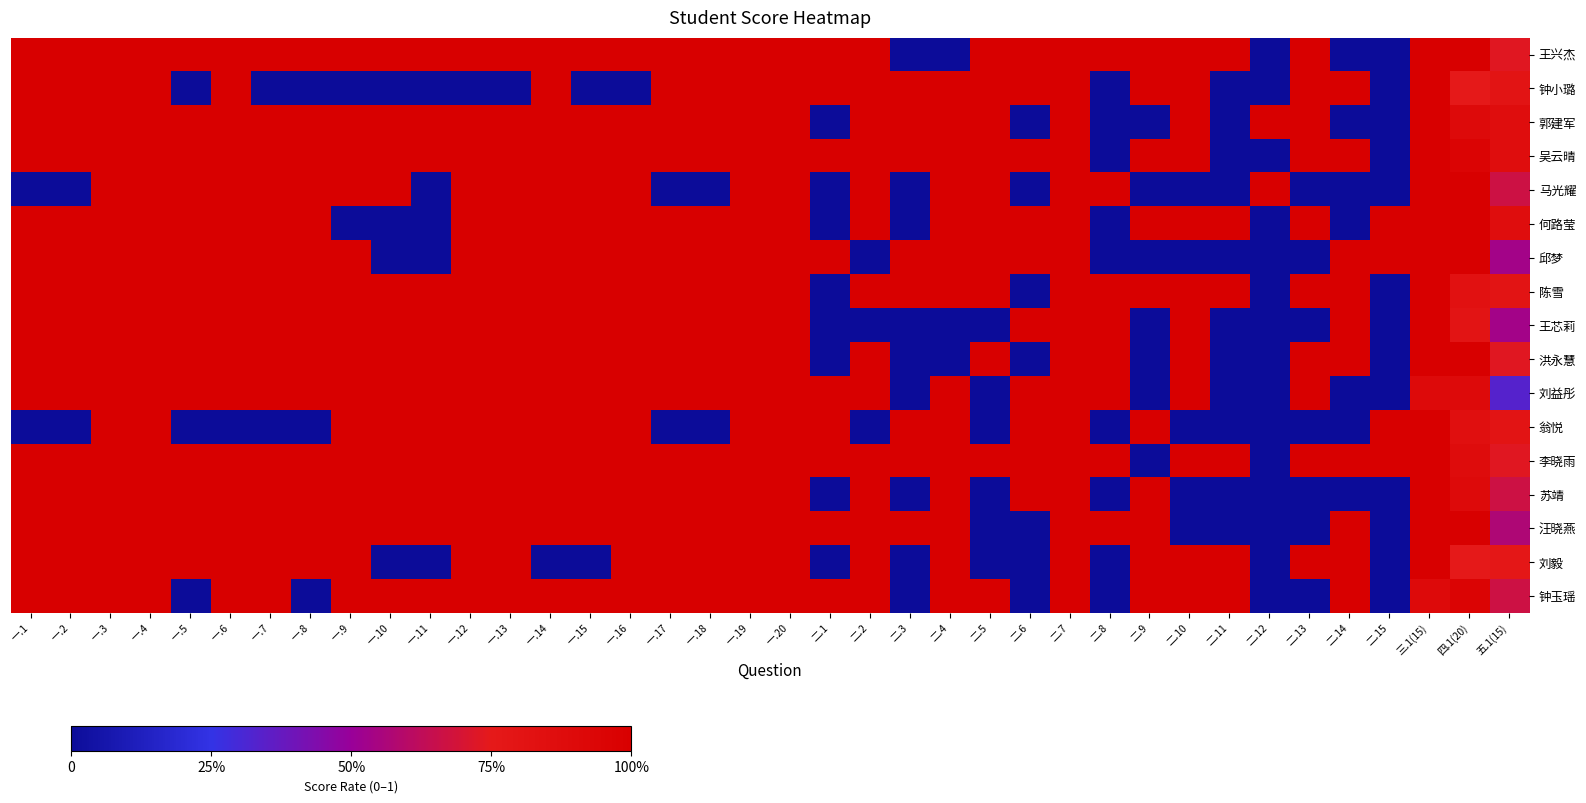

Between 二.1 and 二.4, which is larger?

二.1